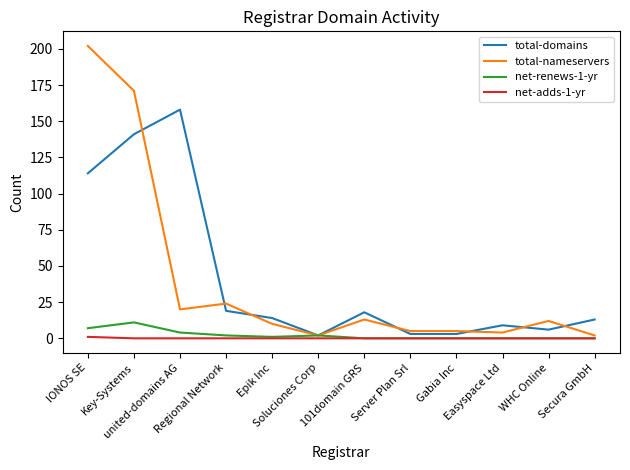

What is the sum of the total-nameservers values at IONOS SE and Secura GmbH?

204